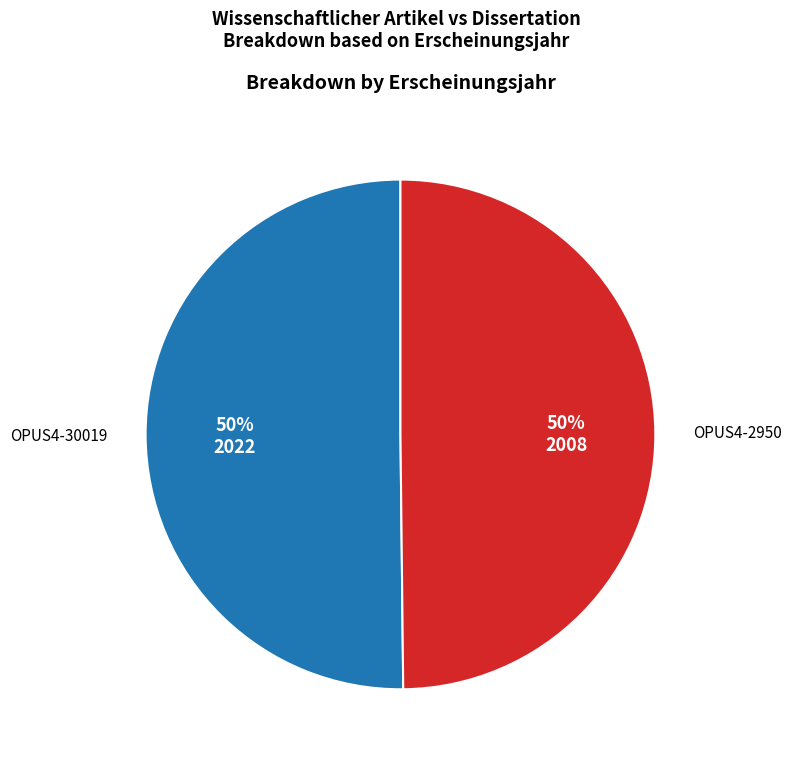

To the nearest percent, what is the average slice percentage?

50%